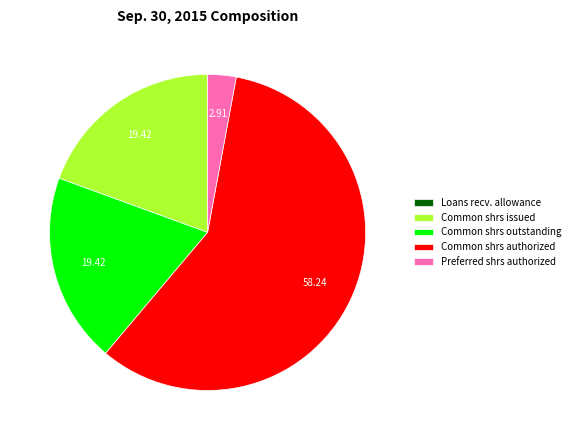

Which has a higher value, Preferred shrs authorized or Common shrs outstanding?

Common shrs outstanding